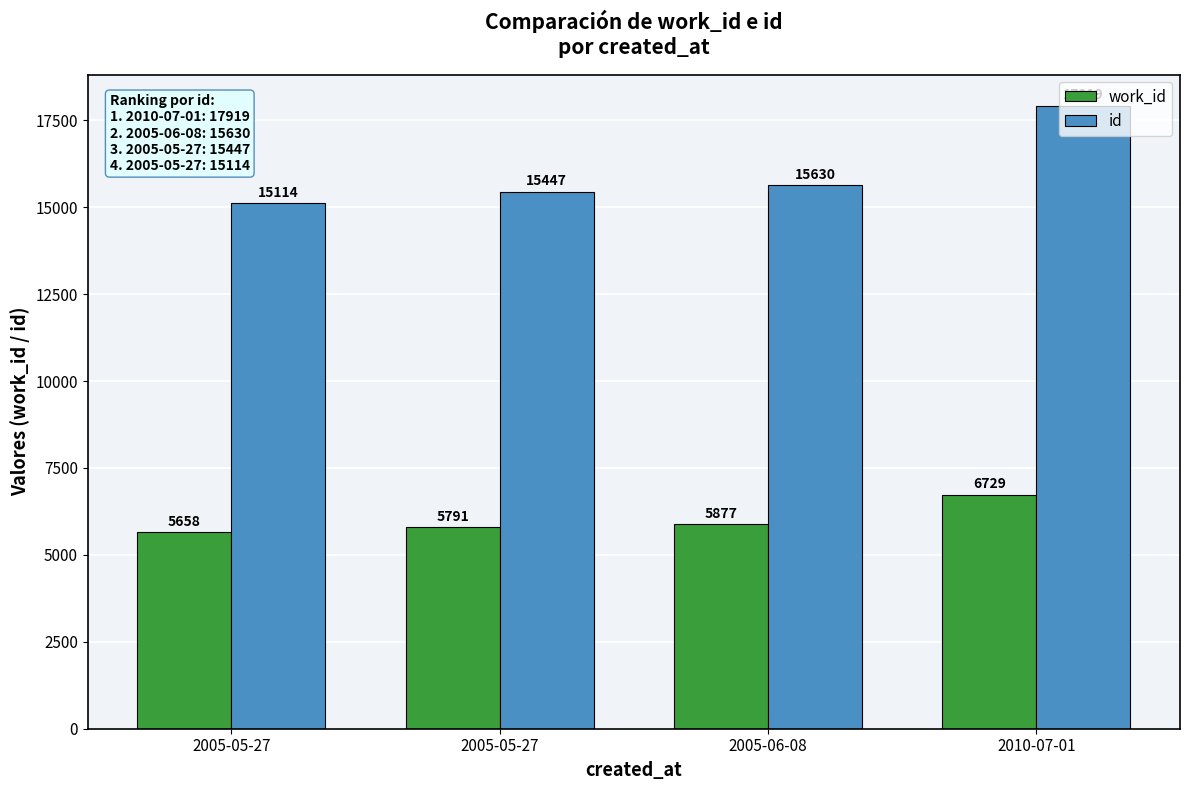

At which label is work_id closest to 6193?

2005-06-08